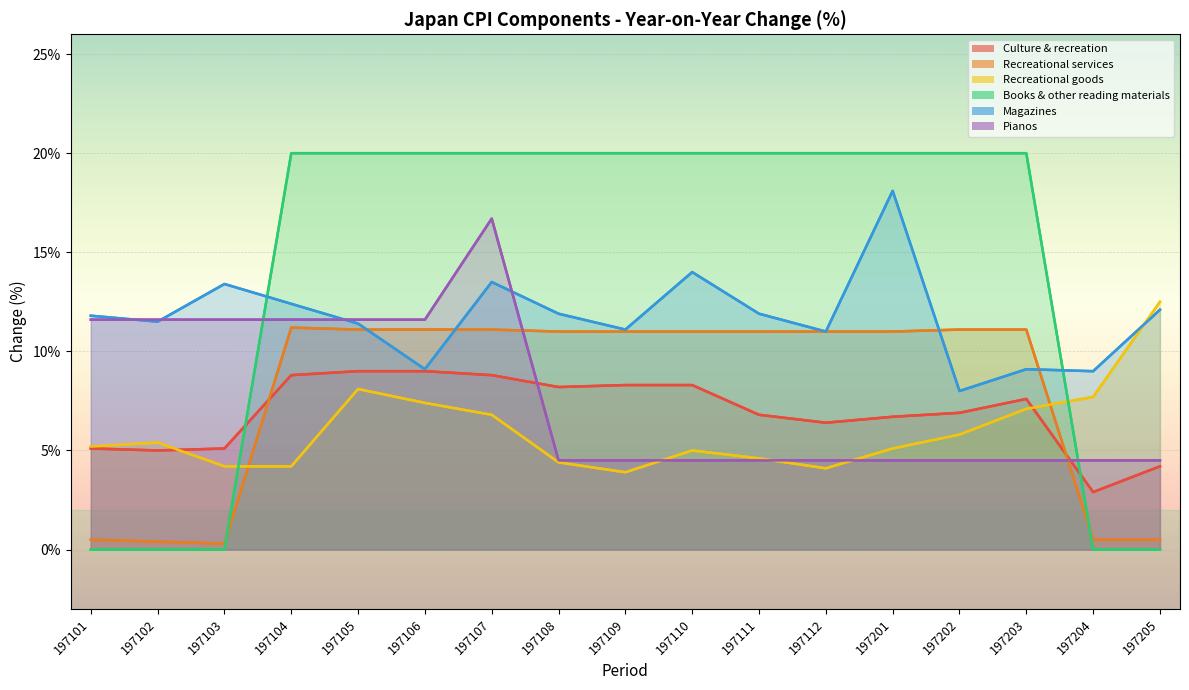

Which series has the widest spread of values?

Books & other reading materials